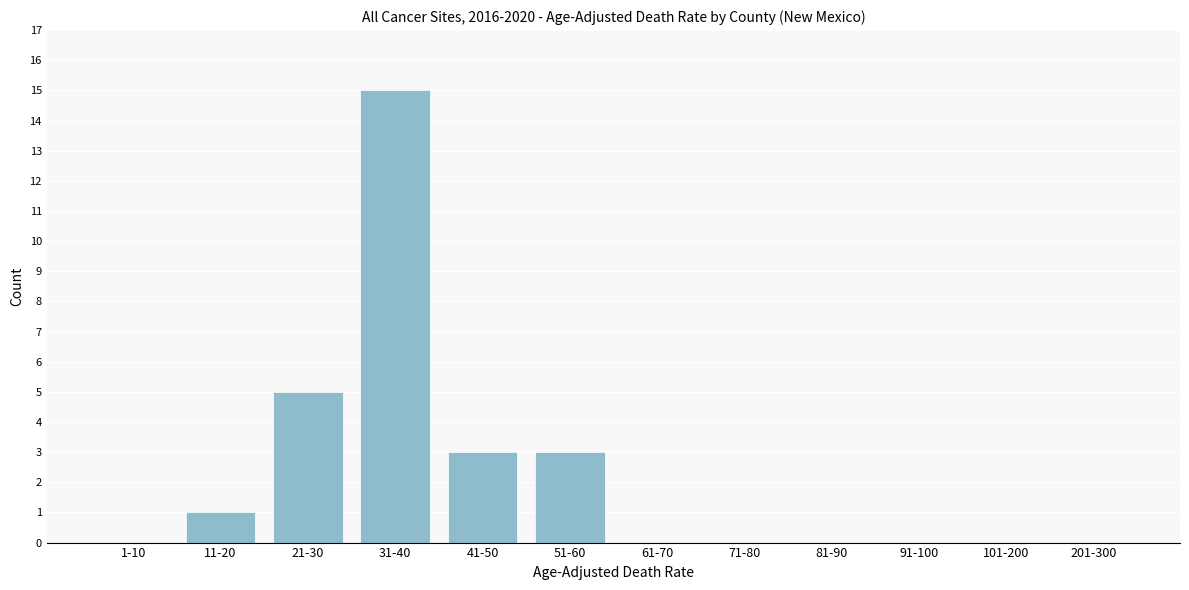

Reading right to left, list all the values displayed in this chart.

201-300=0	101-200=0	91-100=0	81-90=0	71-80=0	61-70=0	51-60=3	41-50=3	31-40=15	21-30=5	11-20=1	1-10=0